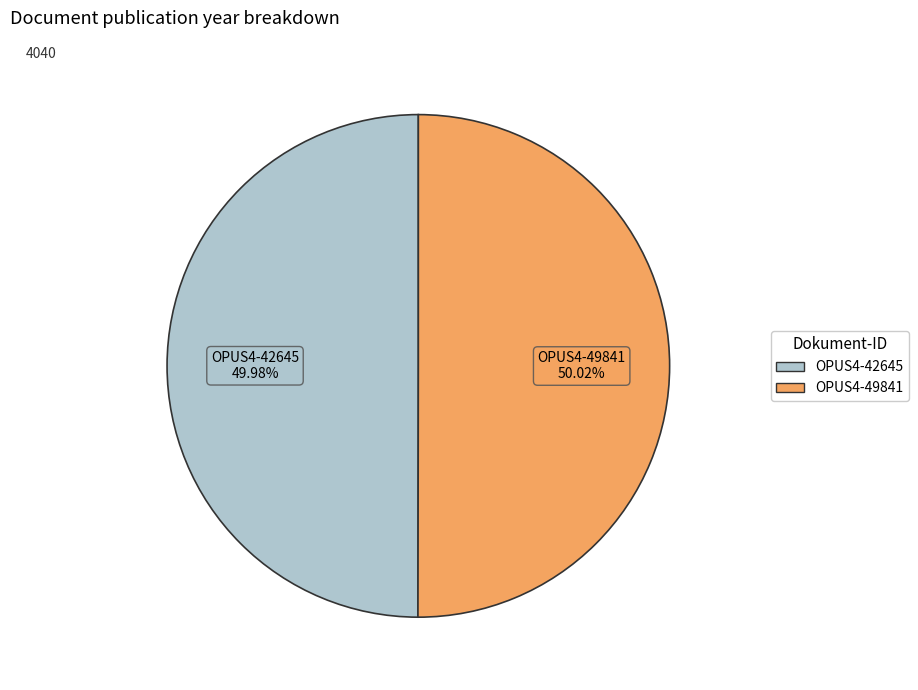

To the nearest percent, what percentage of the pie is OPUS4-42645?

50%